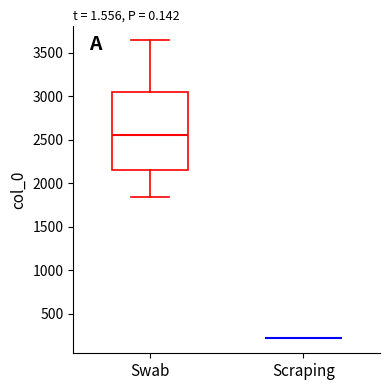

Reading left to right, read every box against the y-axis: the position of its median line, the range the box covers, and the ends of its whiskers. The values are not printed on the chart, so give them approximately, as read against the axis.

Swab: median 2550, box 2150 to 3050, whiskers 1850 to 3650
Scraping: box collapsed to a line at 200, whiskers 200 to 200